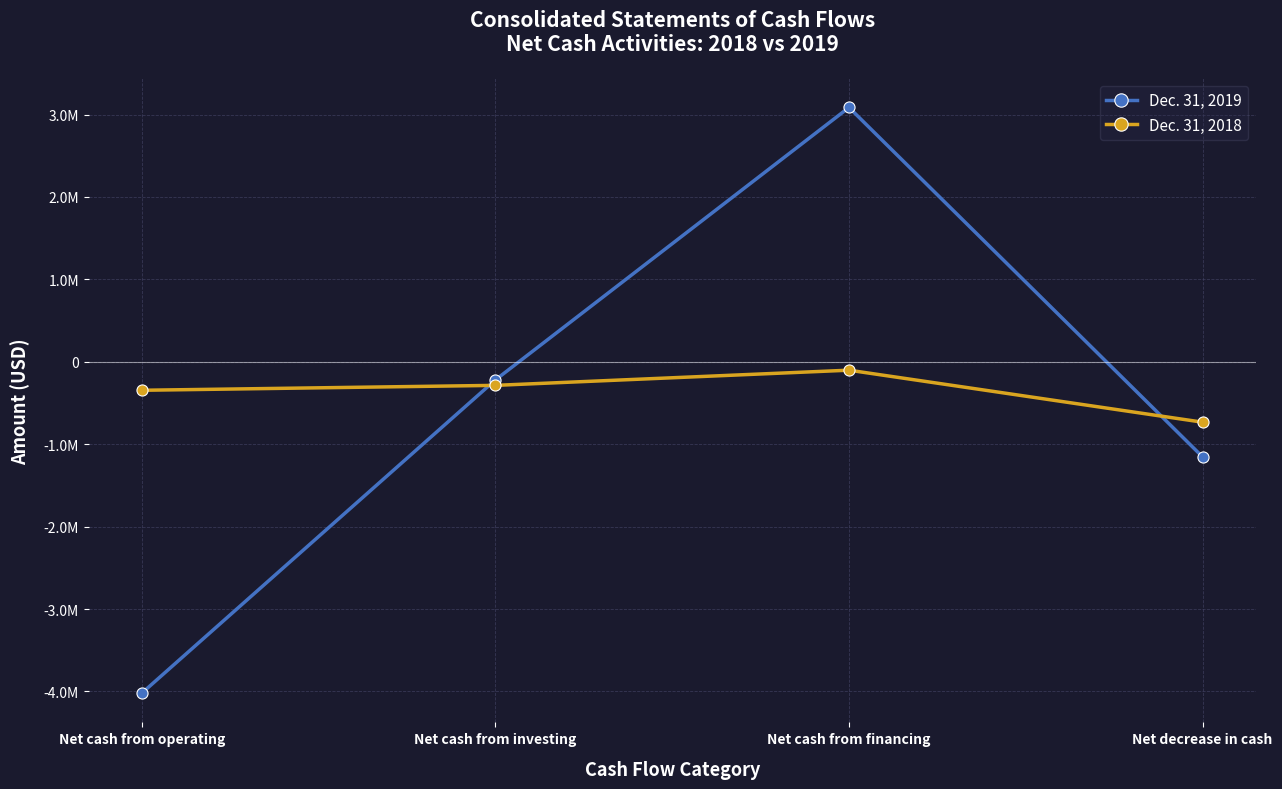

What is the minimum value for Dec. 31, 2018?

-732517